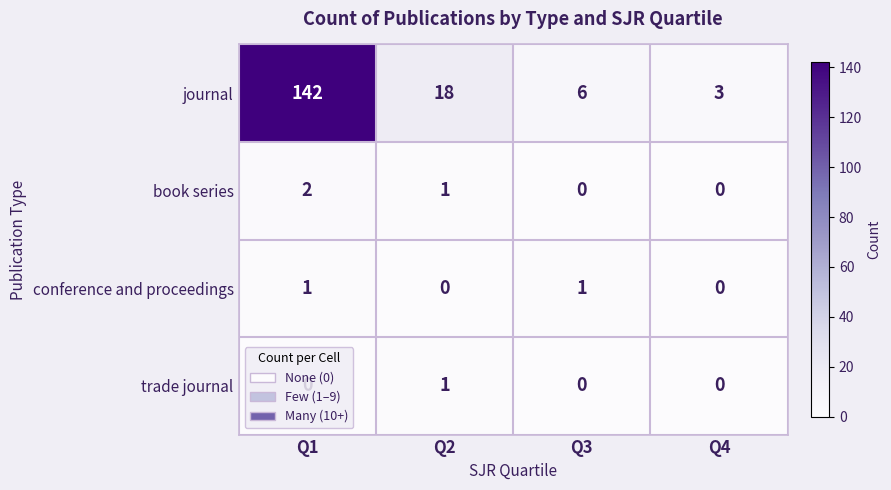

What is the difference between the second highest and second lowest values in the journal series?

12